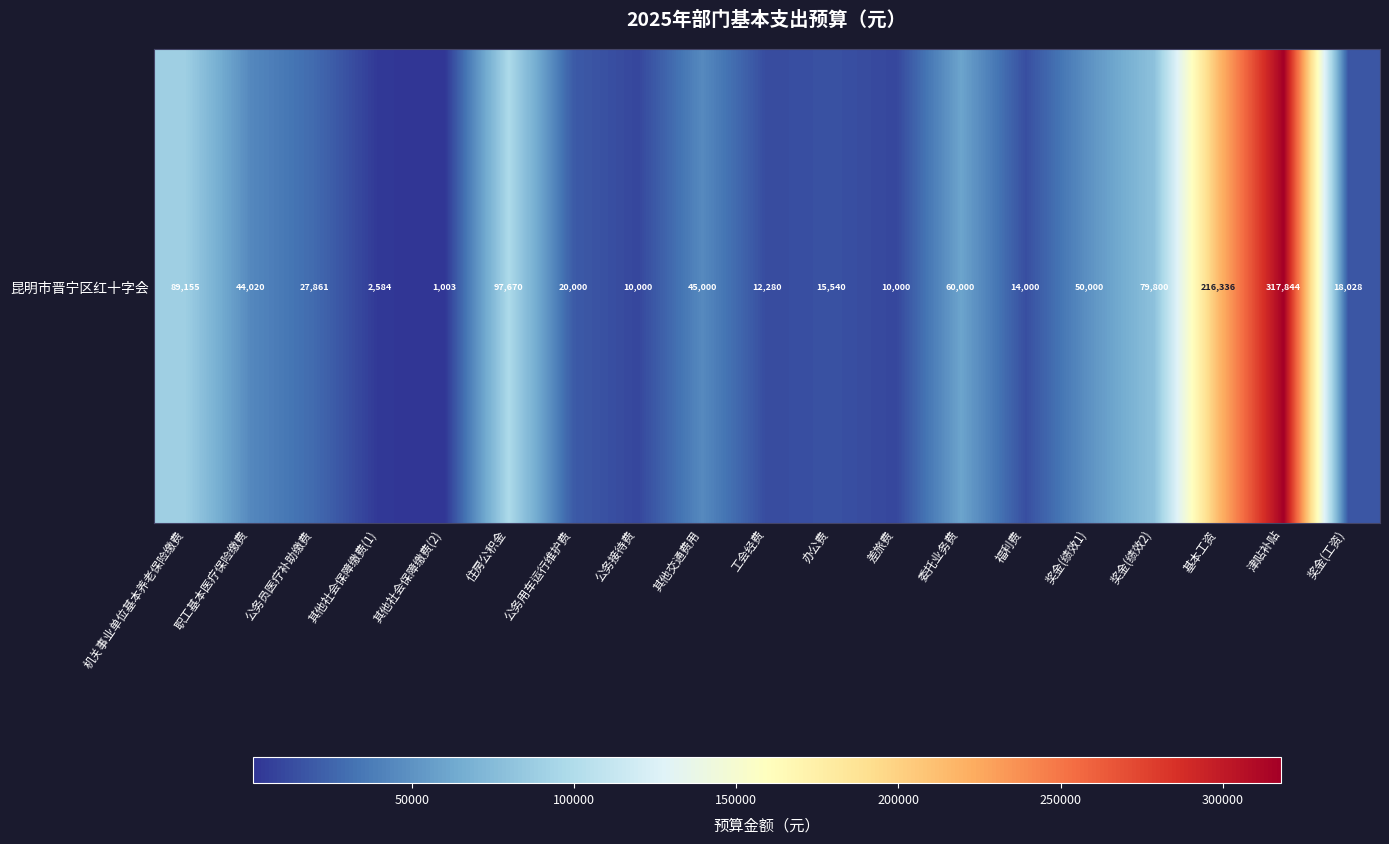

Reading left to right, list all the values displayed in this chart.

机关事业单位基本养老保险缴费=89155.2	职工基本医疗保险缴费=44020.4	公务员医疗补助缴费=27861.0	其他社会保障缴费(1)=2583.6	其他社会保障缴费(2)=1003.0	住房公积金=97670.4	公务用车运行维护费=20000.0	公务接待费=10000.0	其他交通费用=45000.0	工会经费=12279.6	办公费=15540.0	差旅费=10000.0	委托业务费=60000.0	福利费=14000.0	奖金(绩效1)=50000.0	奖金(绩效2)=79800.0	基本工资=216336.0	津贴补贴=317844.0	奖金(工资)=18028.0